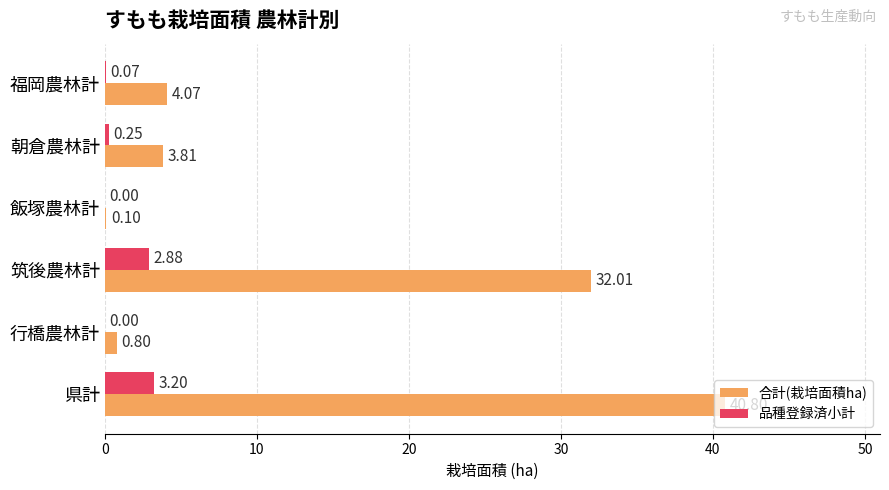

At which category does the chart reach its peak across all series?

県計